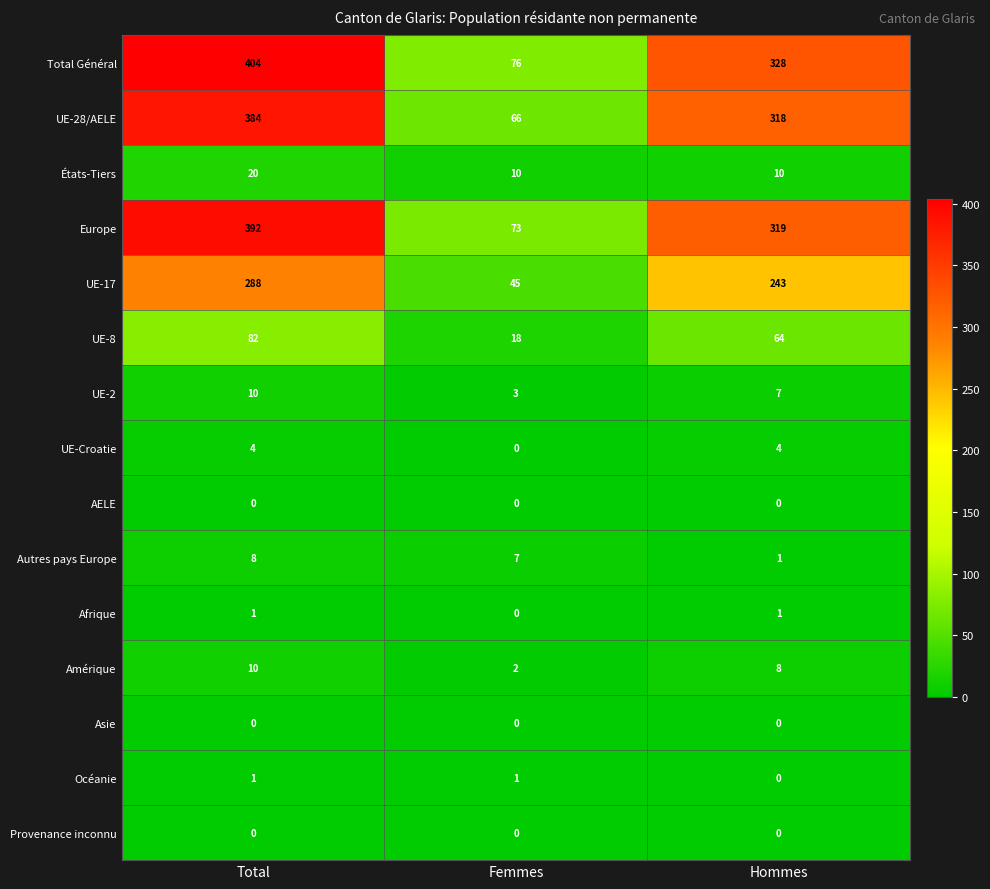

At which category is the sum across all series the highest?

Total